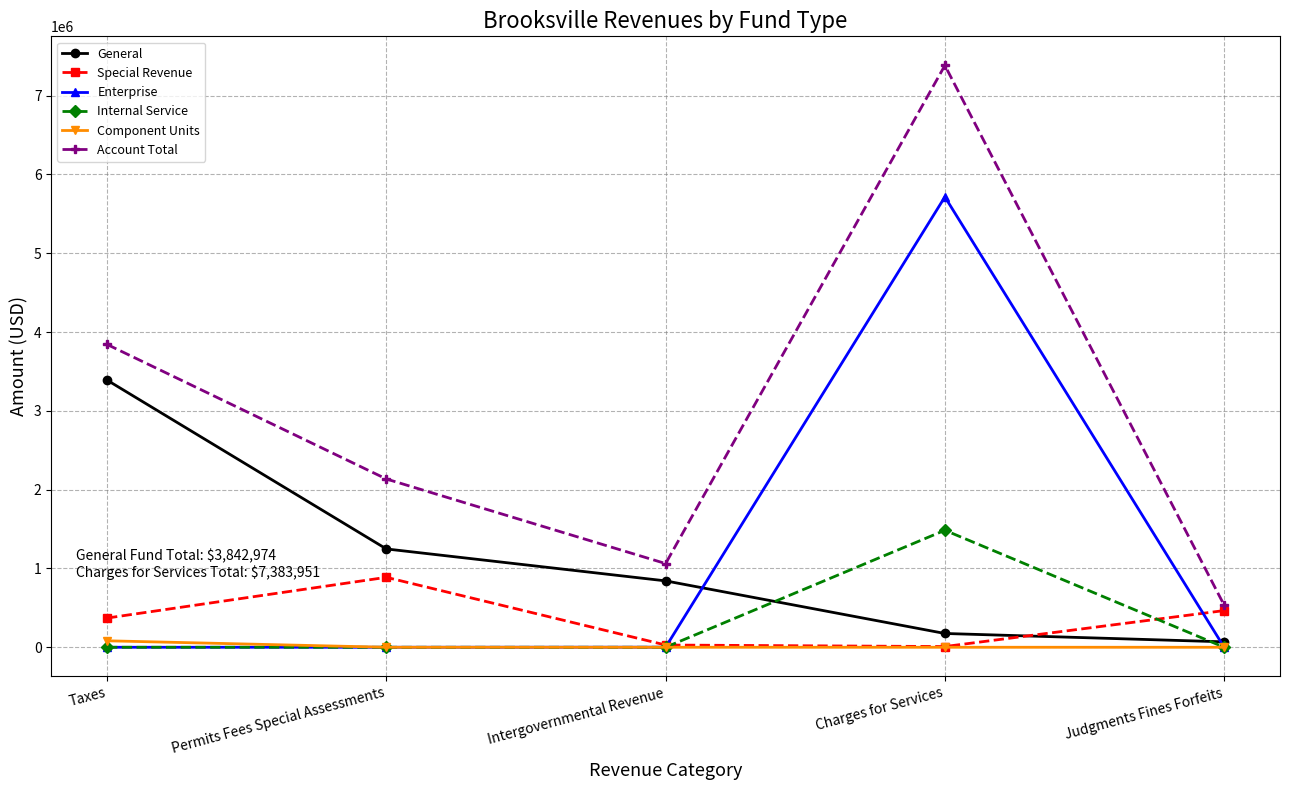

At how many categories does at least one series exceed 3485555?

2